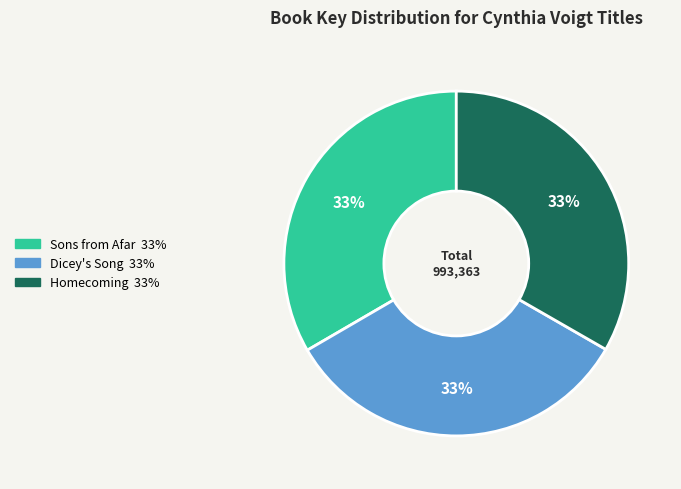

Does Dicey's Song represent more than half of the total?

No